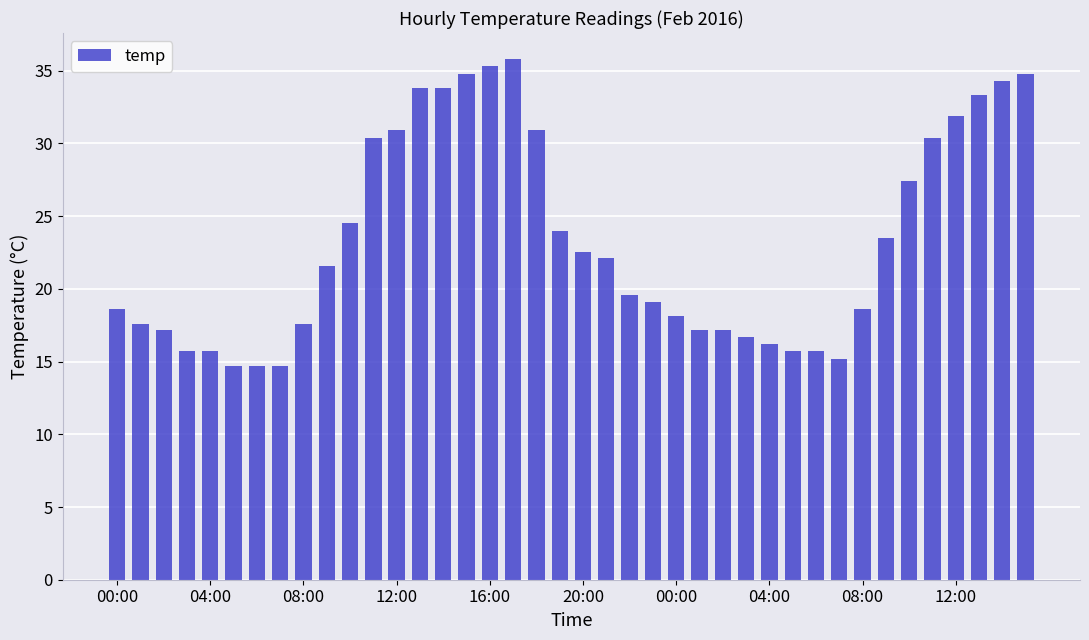

What is the difference between the maximum and minimum values?

21.1